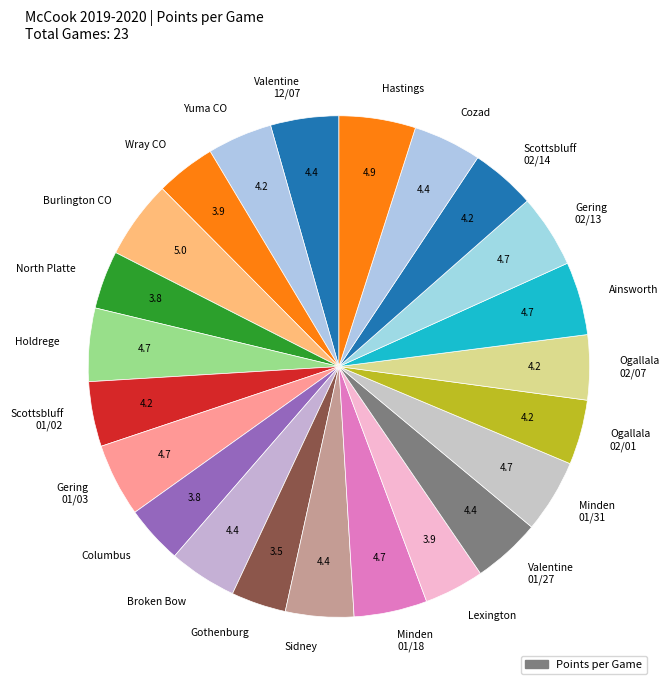

Which has a higher value, North Platte or Valentine 12/07?

Valentine 12/07